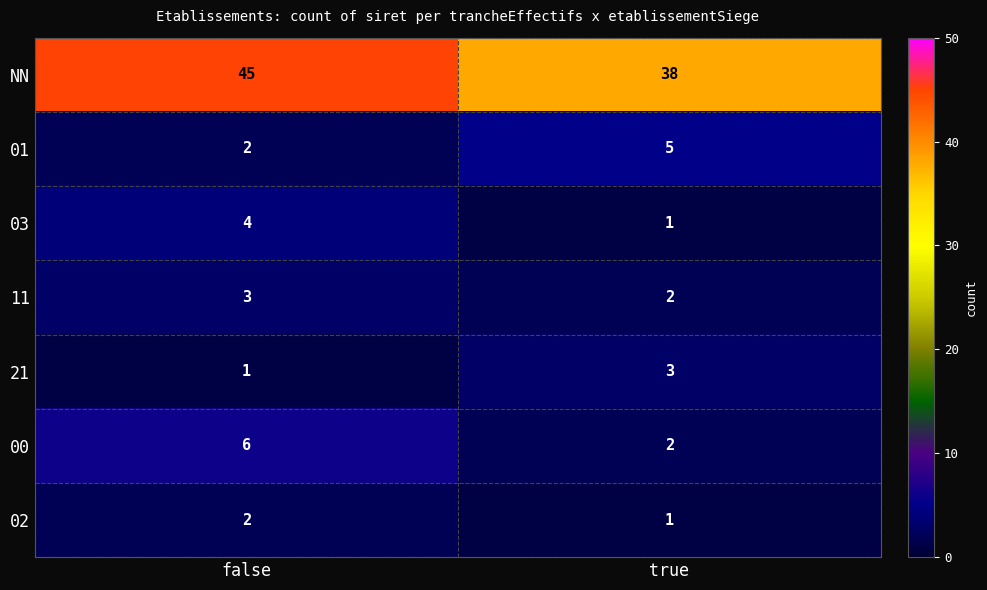

List the labels in order of 03 value, smallest first.

true, false